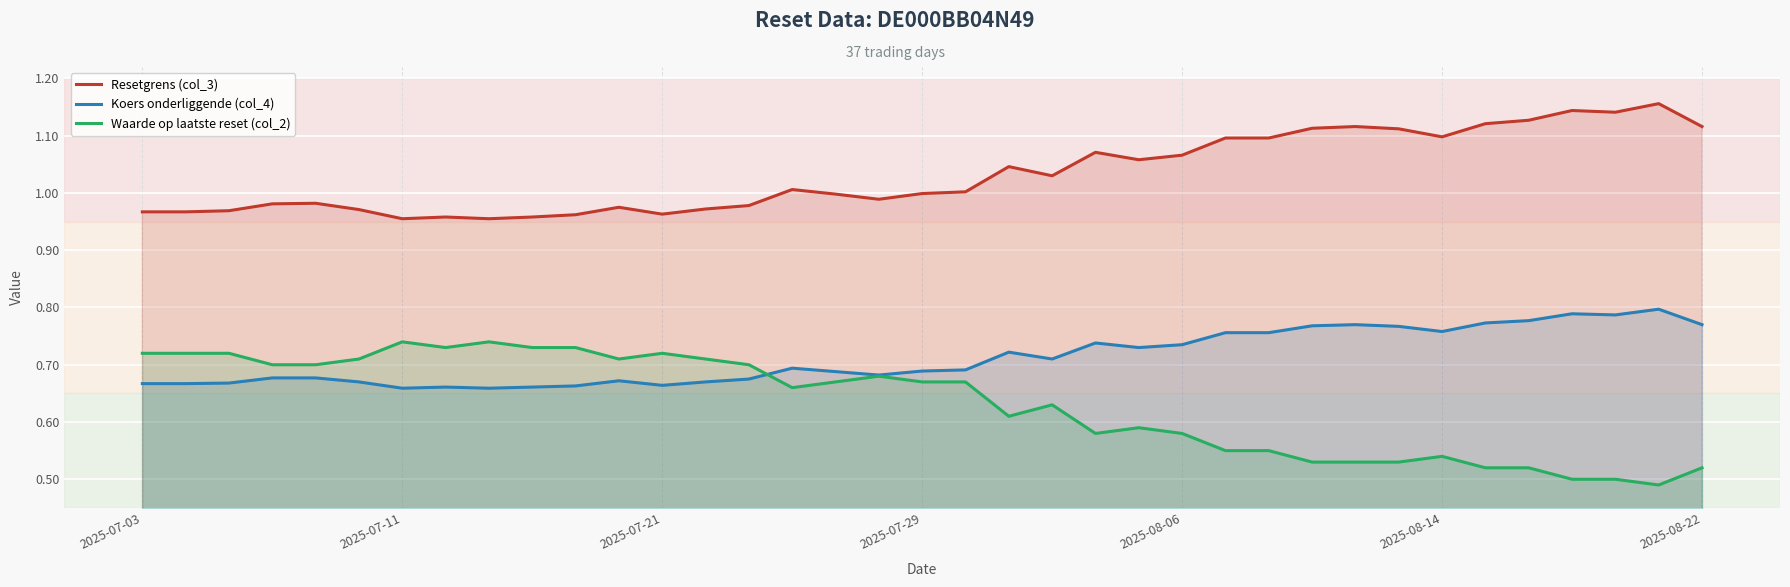

Is it true that Resetgrens (col_3) equals 1.0 at 2025-07-29?

True